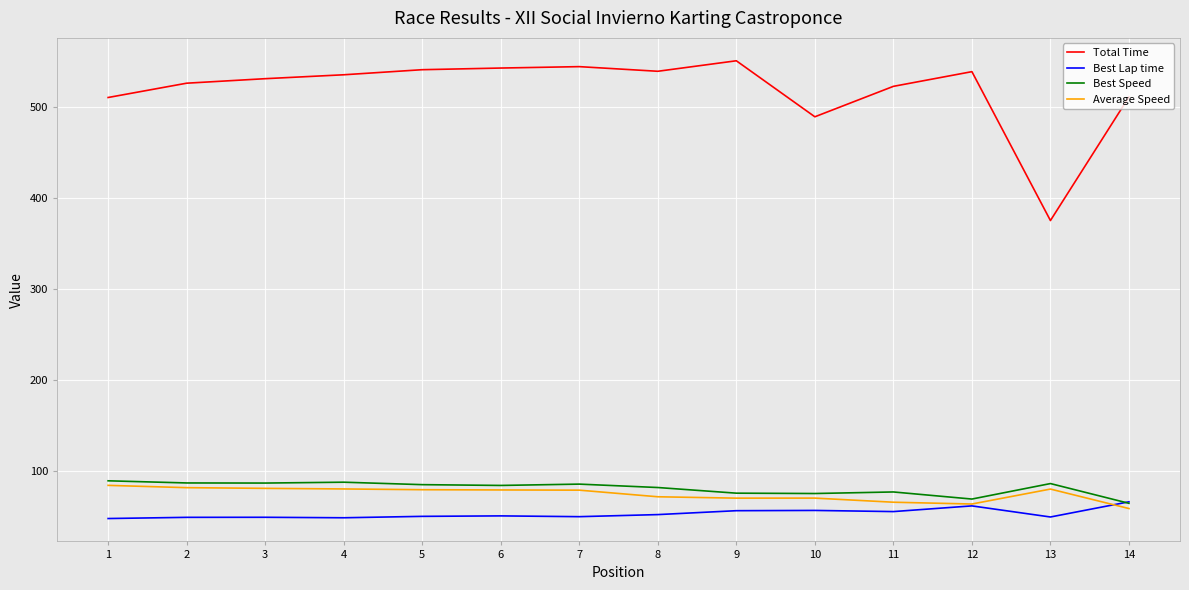

The value of Total Time at 8 is 345.1. True or false?

False